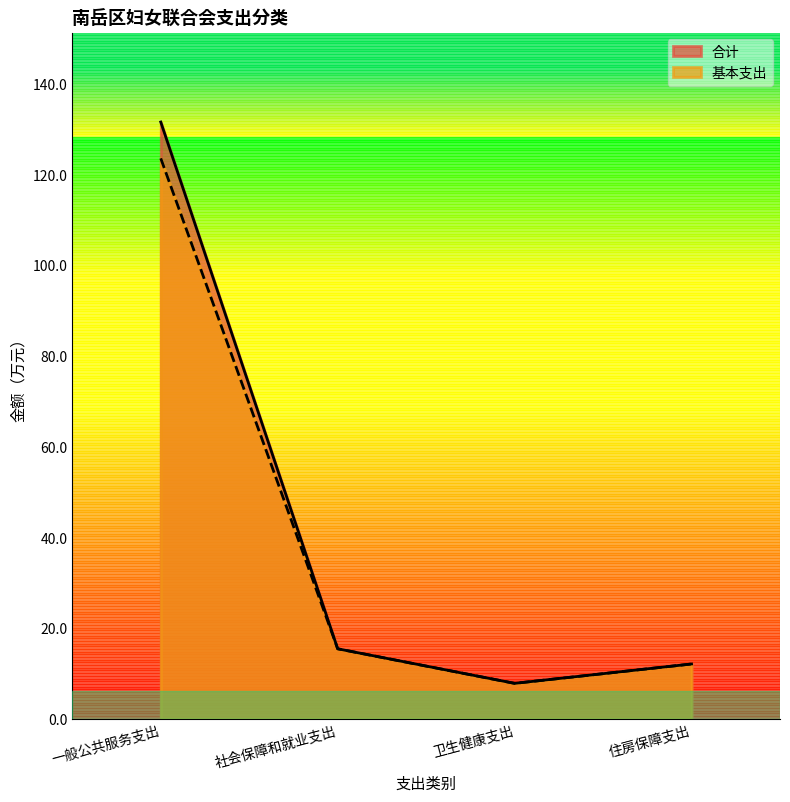

What is the value of the 基本支出 point at the 2nd from the left?

15.4